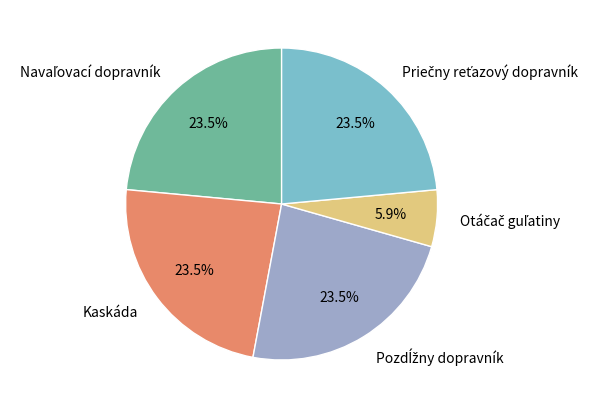

Is there any slice that represents more than half of the pie?

No